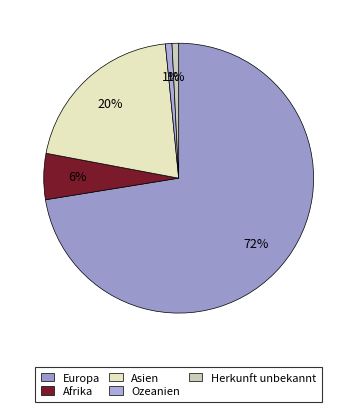

How many segments does this pie chart have?

5